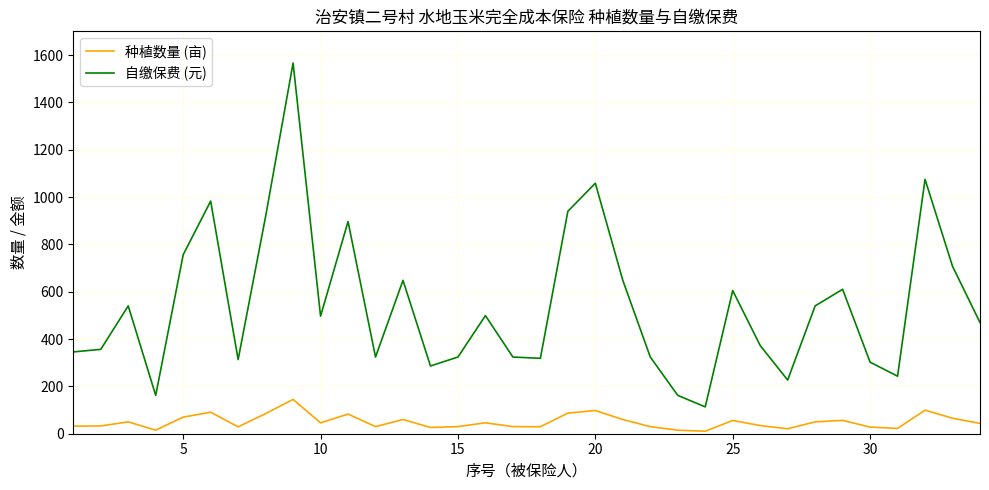

Which series has the largest total across all categories?

自缴保费 (元)